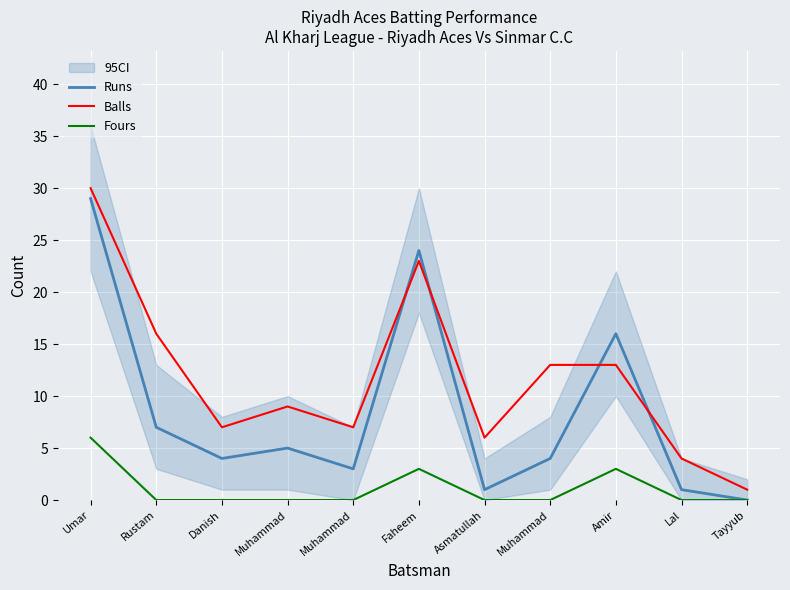

Between which two adjacent categories do Balls and Runs first intersect?

Muhammad and Faheem